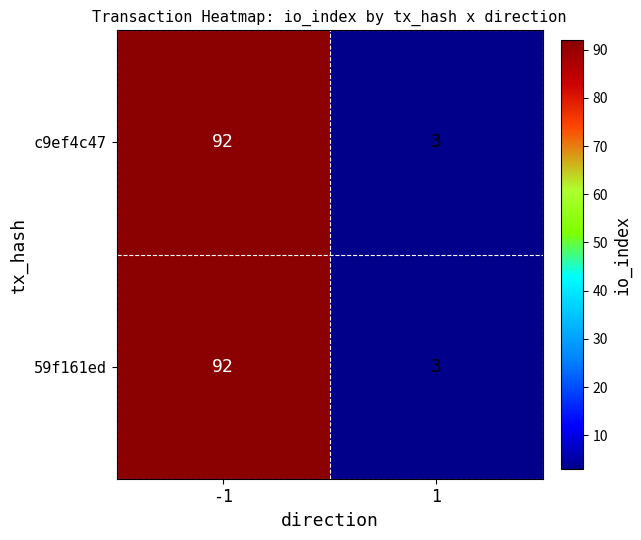

What is the maximum value for c9ef4c47?

92